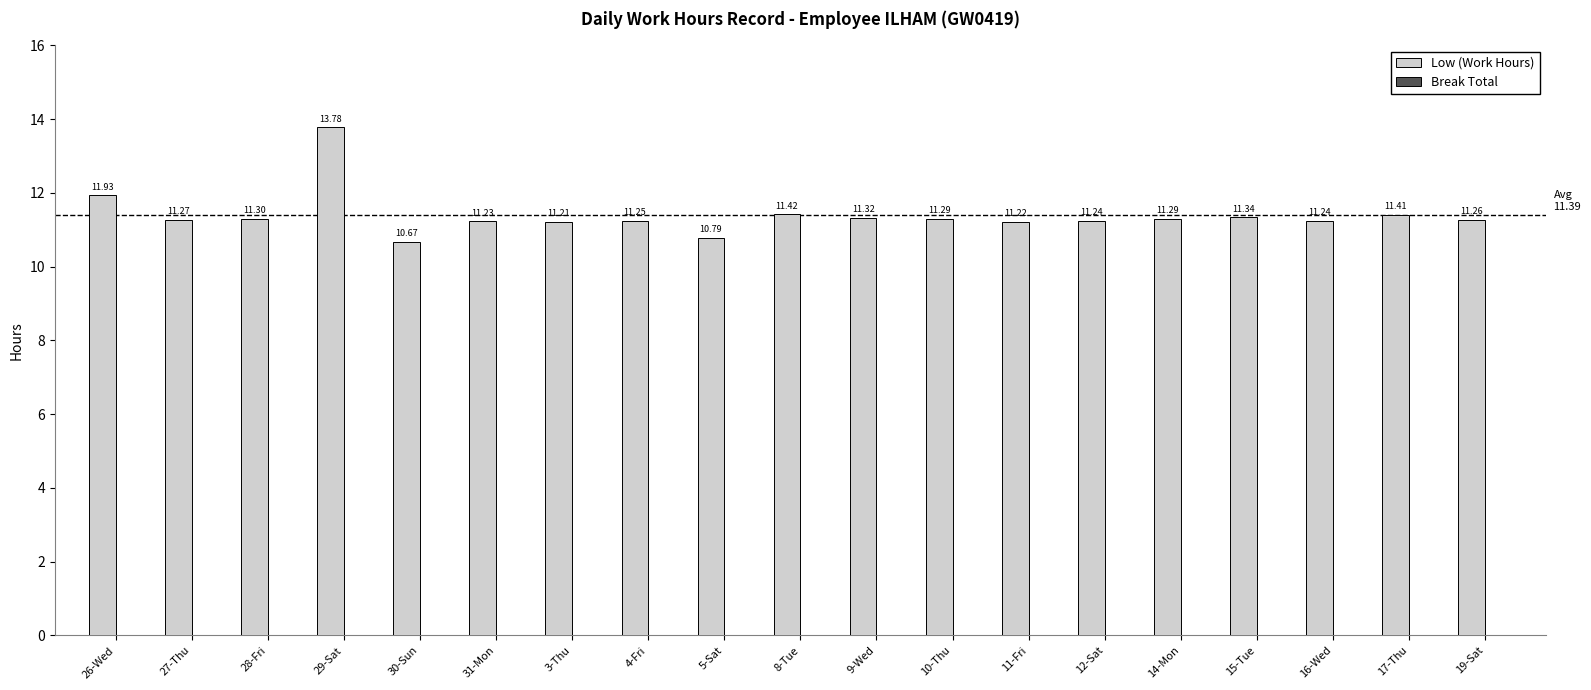

How many bars are there in total?

19